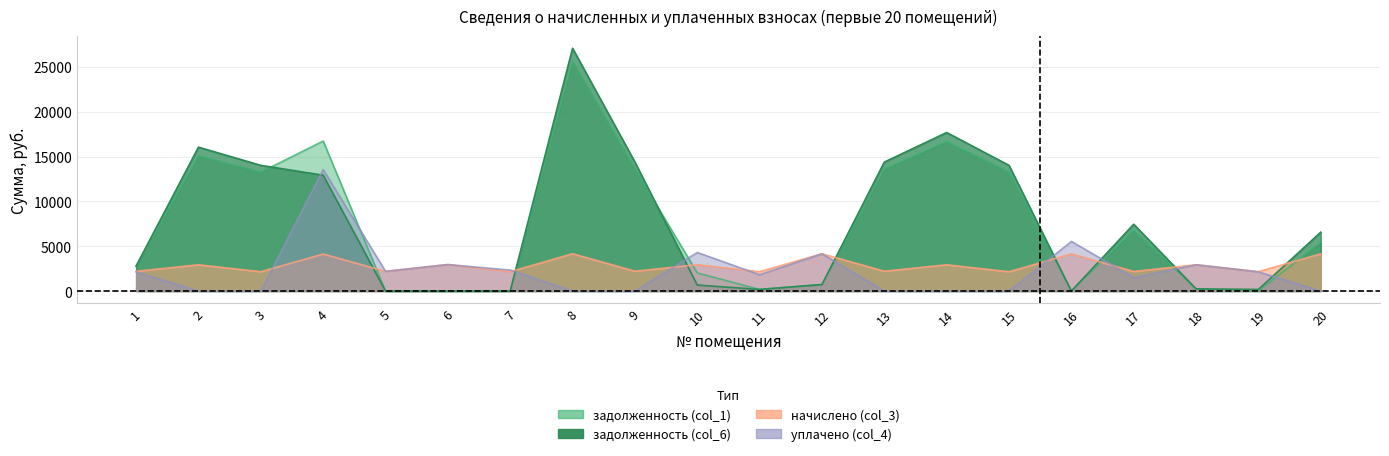

Where do уплачено (col_4) and задолженность (col_6) first cross each other?

3 and 4